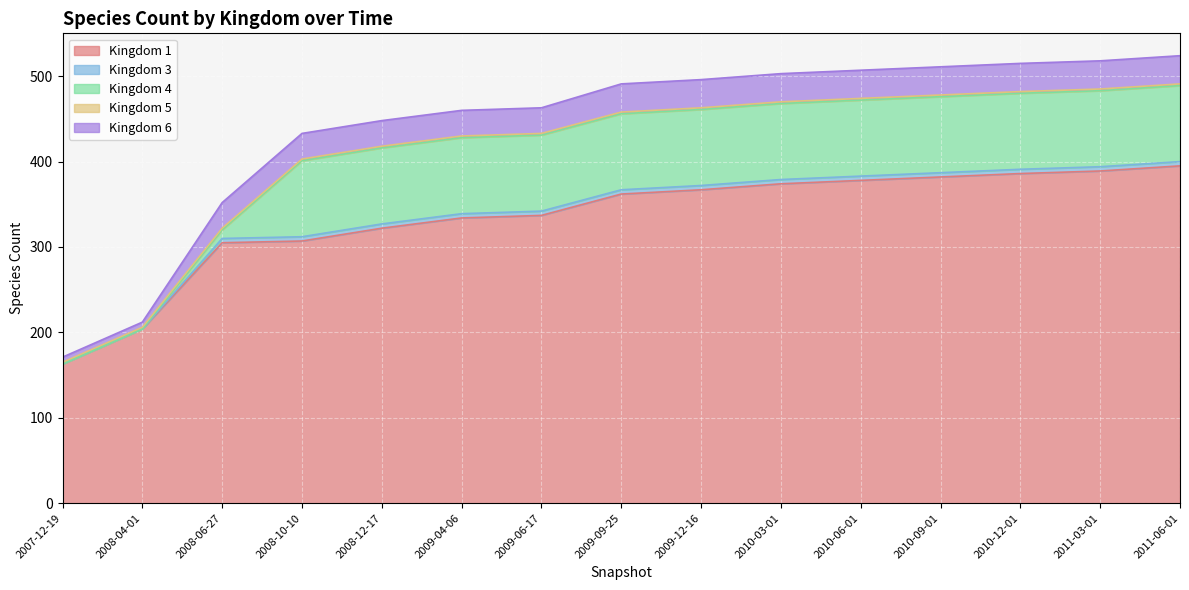

What are all the series names shown in the legend?

1, 3, 4, 5, 6